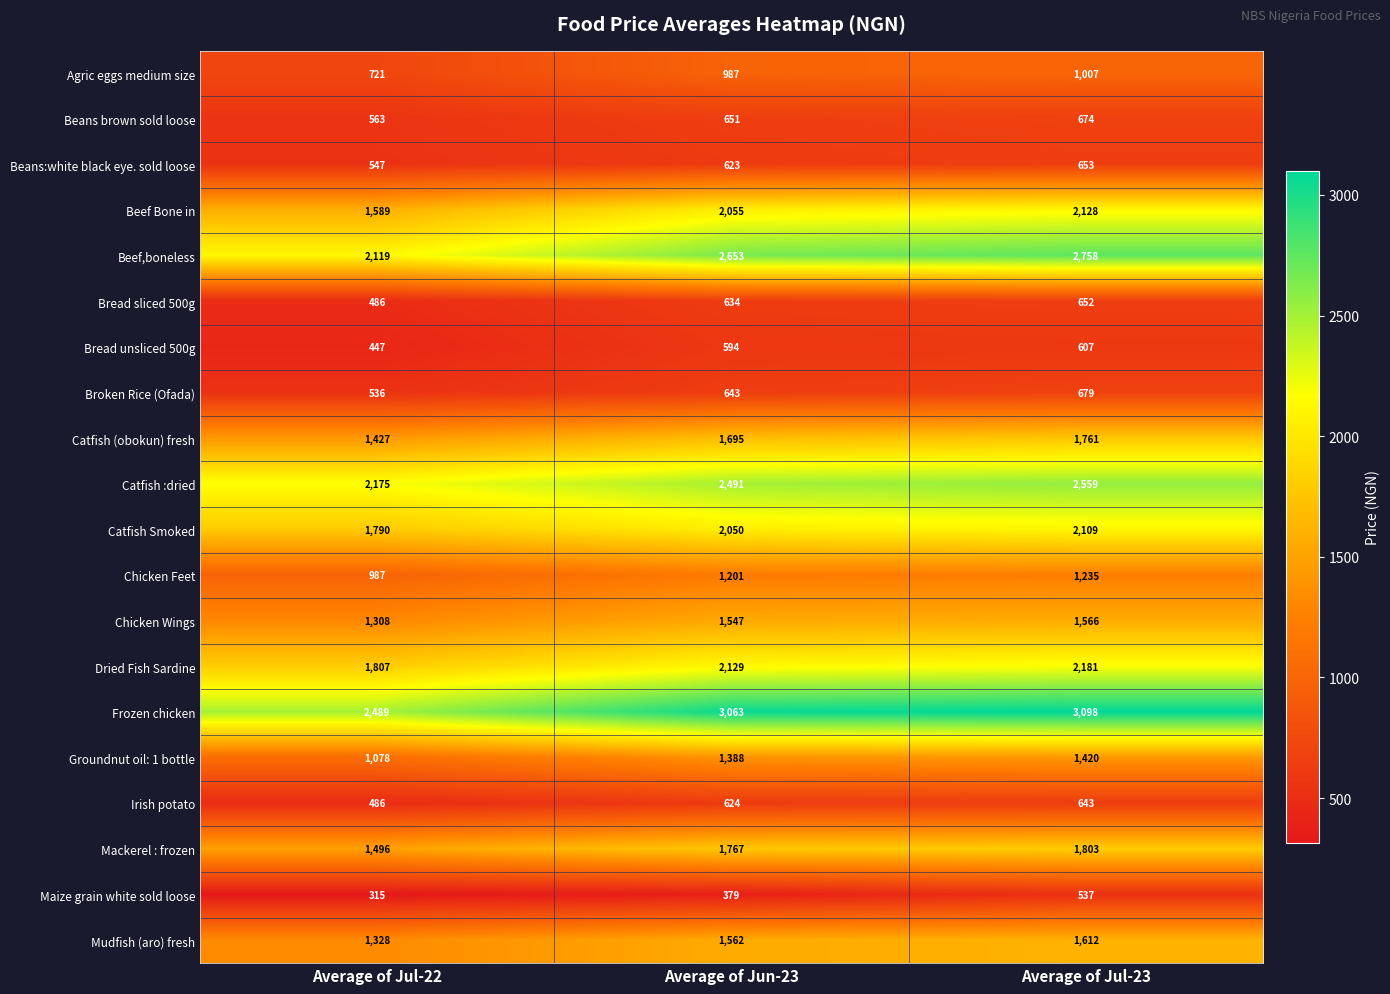

Which series has the largest total across all categories?

Frozen chicken